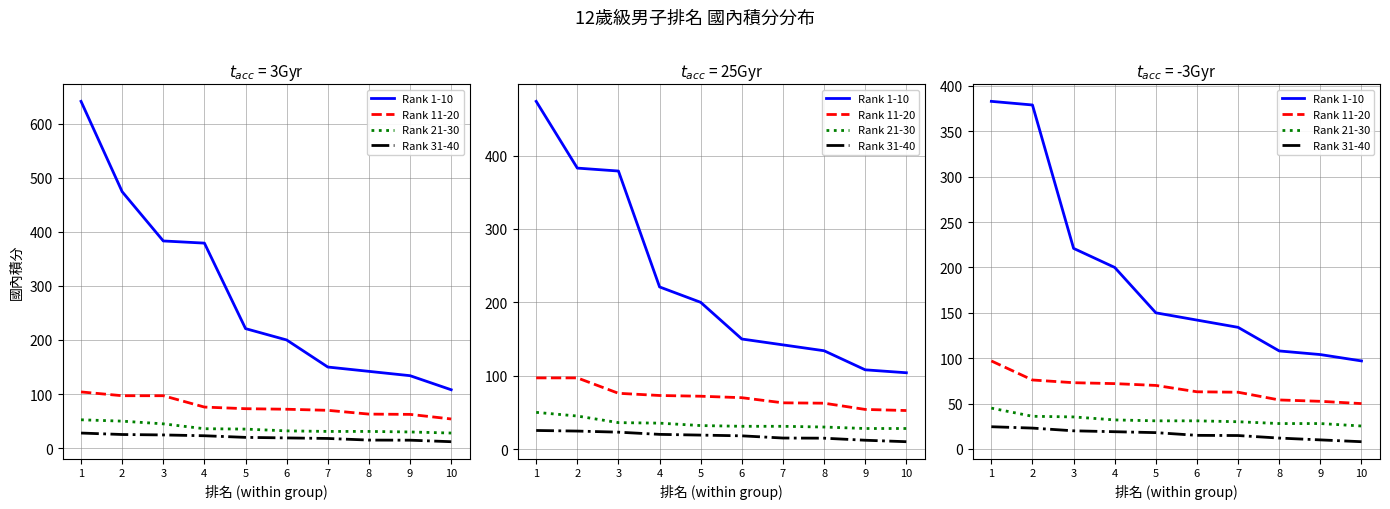

Rank the series at 3 from lowest to highest value.

Rank 31-40, Rank 21-30, Rank 11-20, Rank 1-10